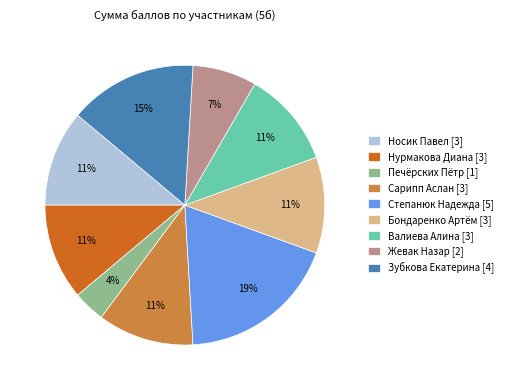

Does any single category account for the majority?

No